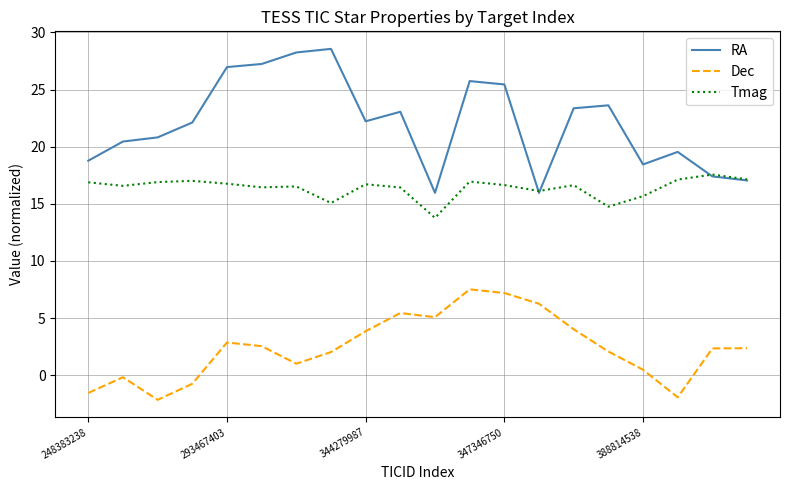

Rank the series by their maximum value, from lowest to highest.

Dec, Tmag, RA